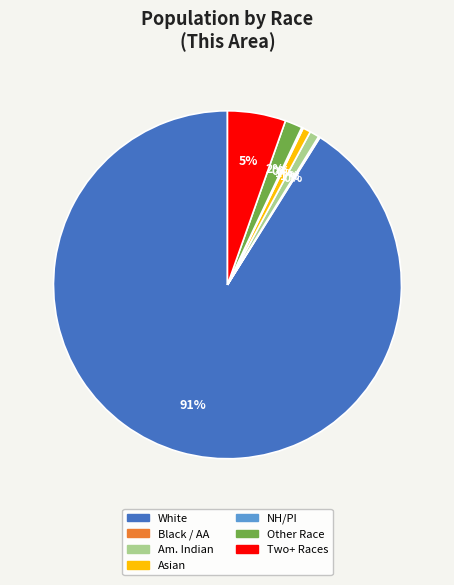

Between White and Asian, which is larger?

White